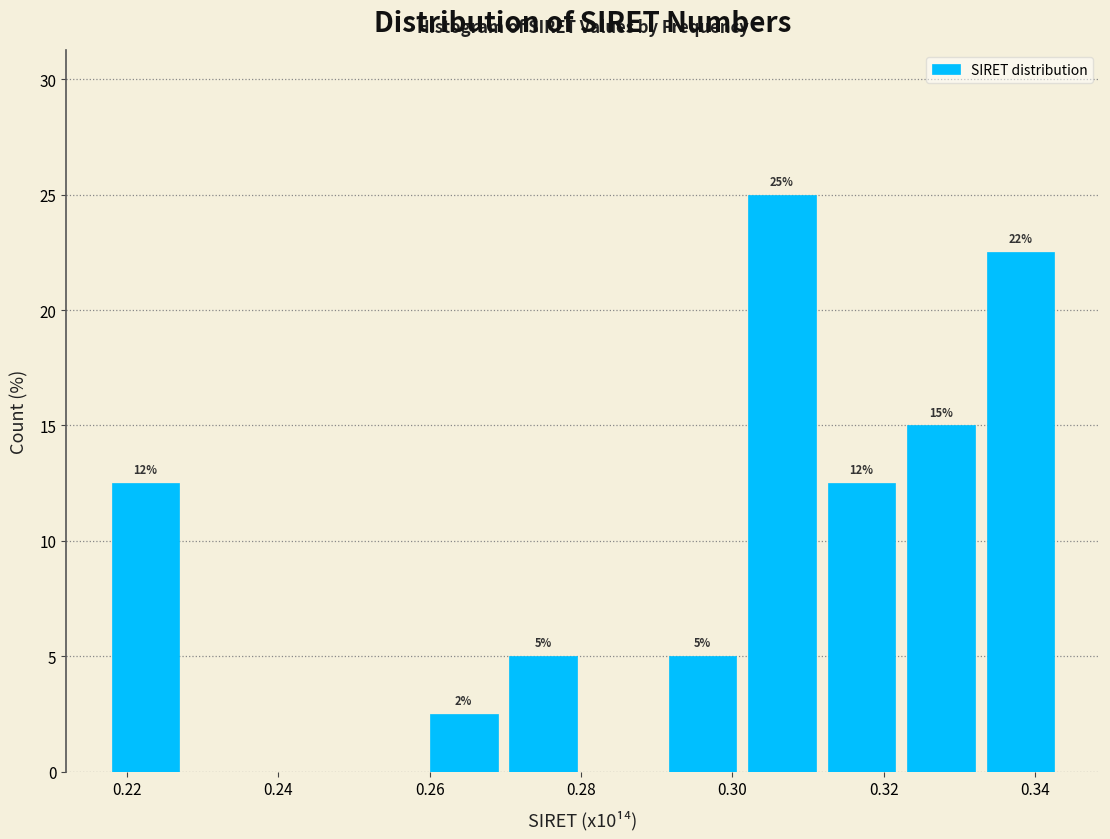

Over which range of the x-axis is the bar tallest?

0.302 to 0.312